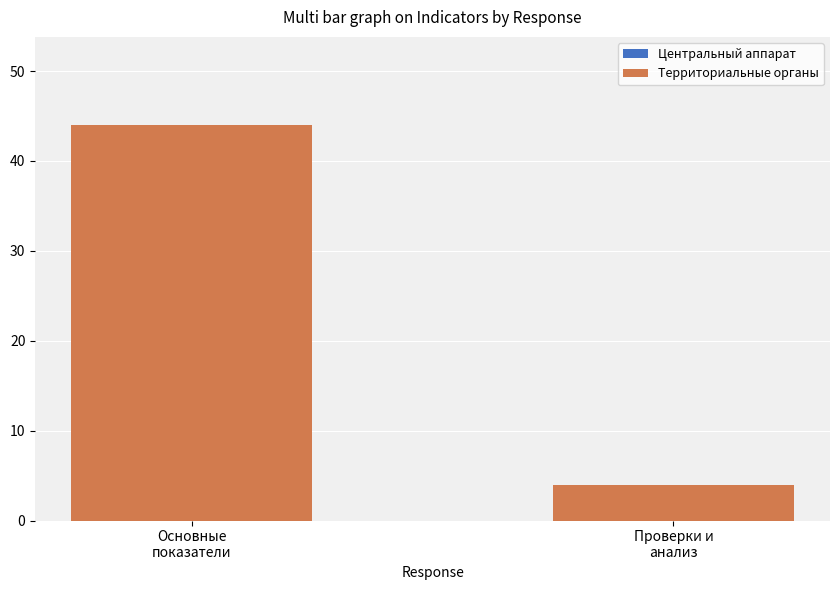

What is the greatest value displayed?

44